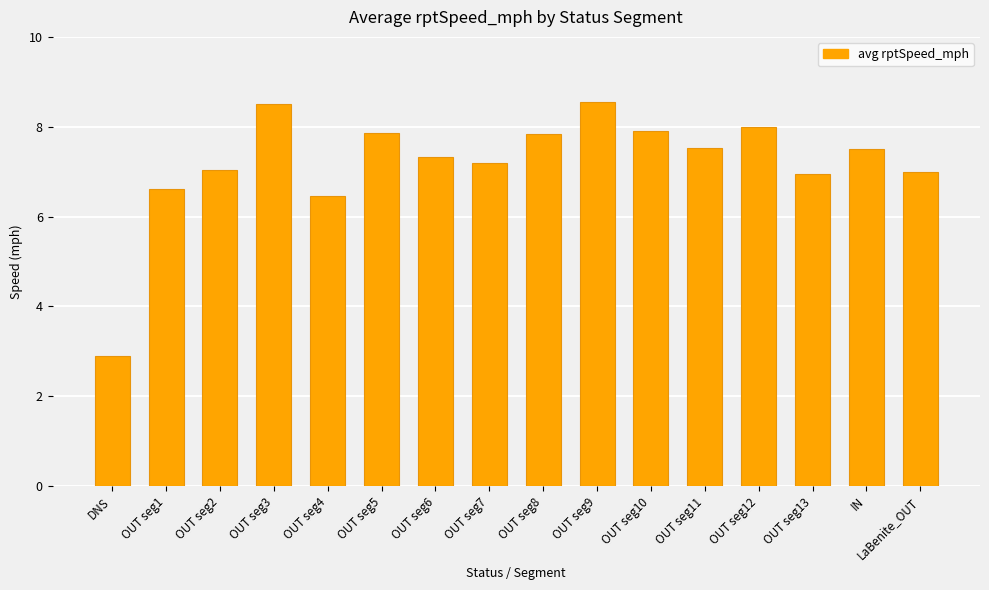

What is the sum of the values at OUT seg2 and OUT seg9?

15.6